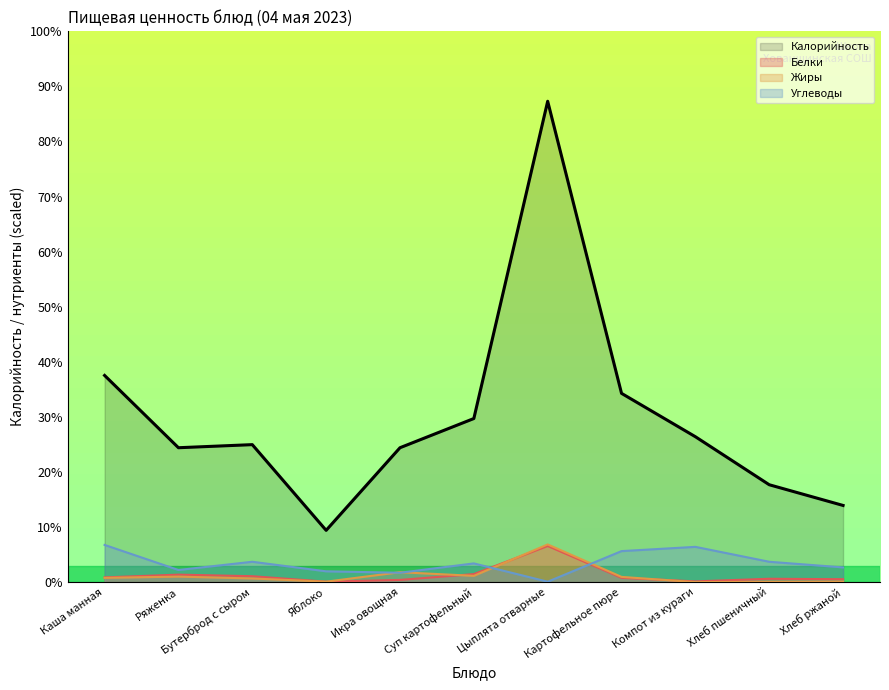

True or false: Калорийность and Жиры intersect in this chart.

False